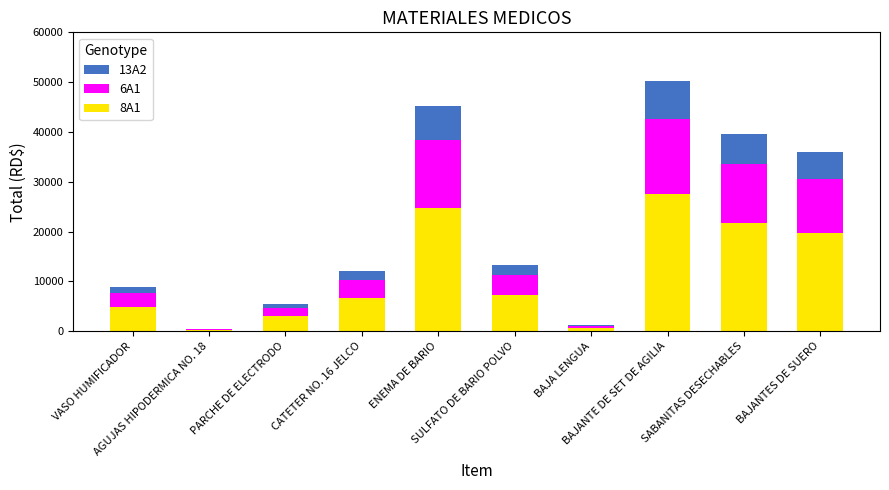

Does the chart contain stacked bars?

Yes